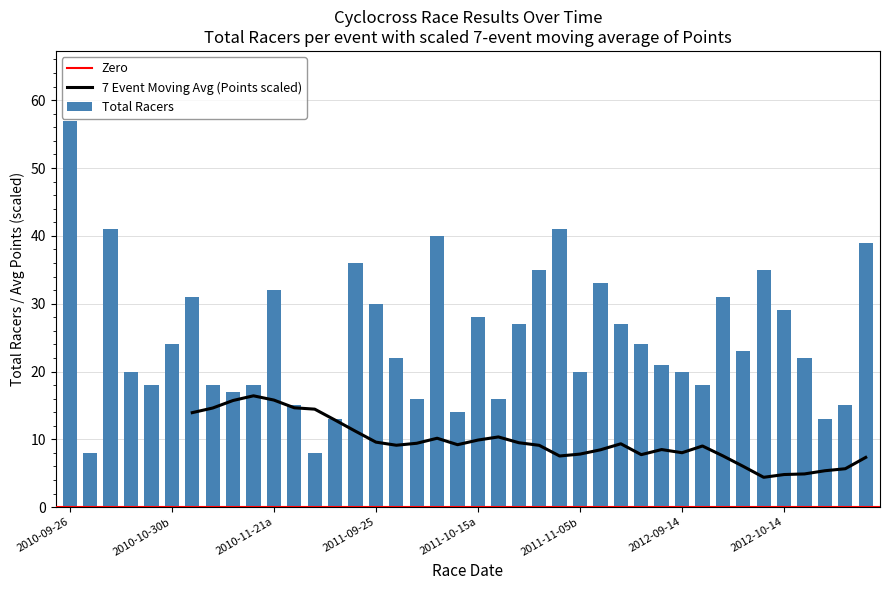

What is the label of the 27th bar from the right?

13